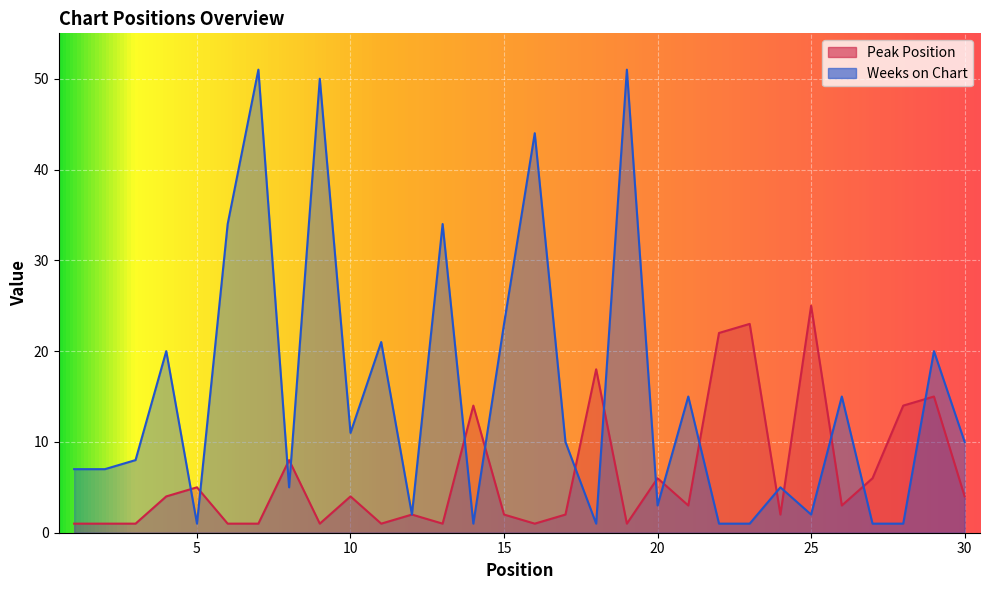

Read the Weeks on Chart value at 14.

1